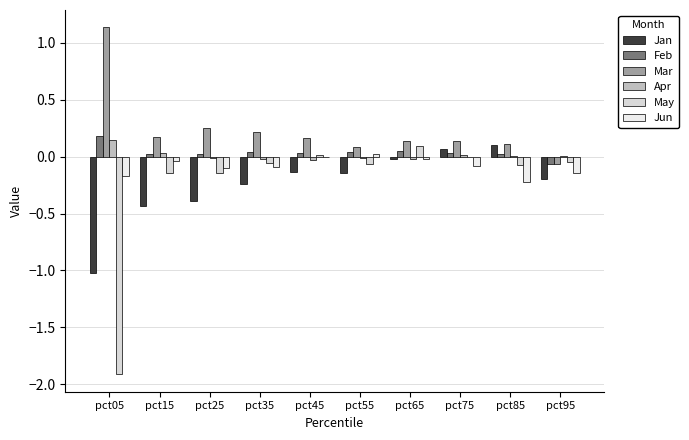

What is the sum of the Jan values at pct65 and pct35?

-0.3